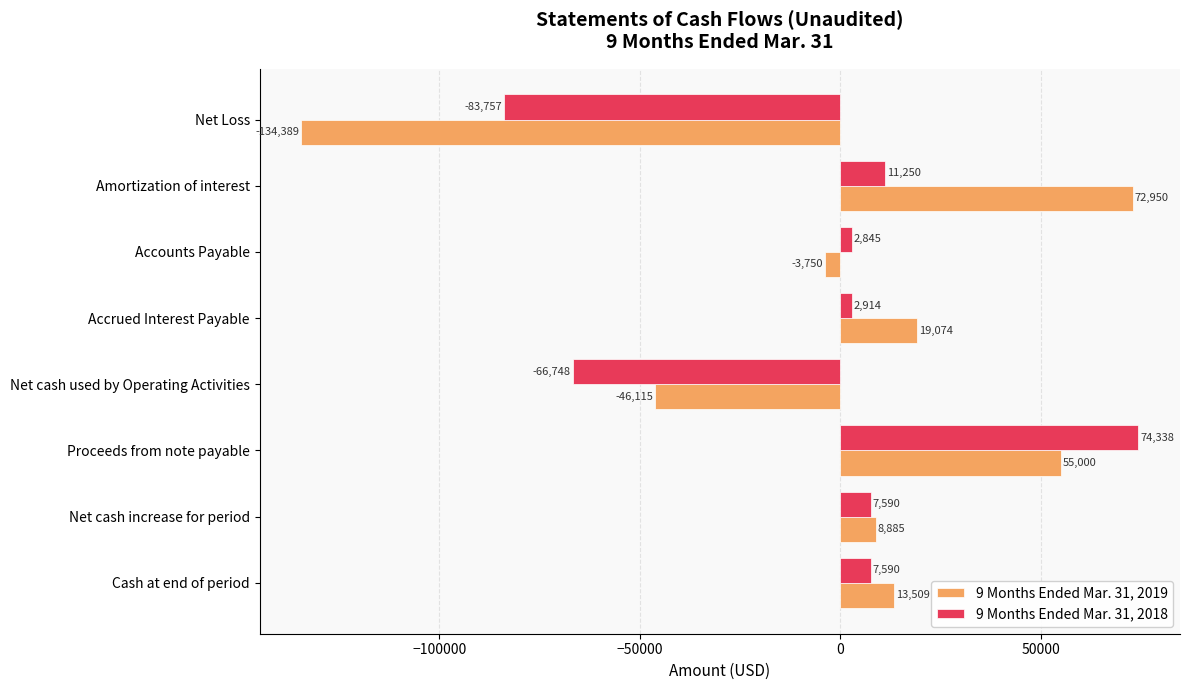

What is the sum of the 9 Months Ended Mar. 31, 2018 values at Amortization of interest and Net Loss?

-72507